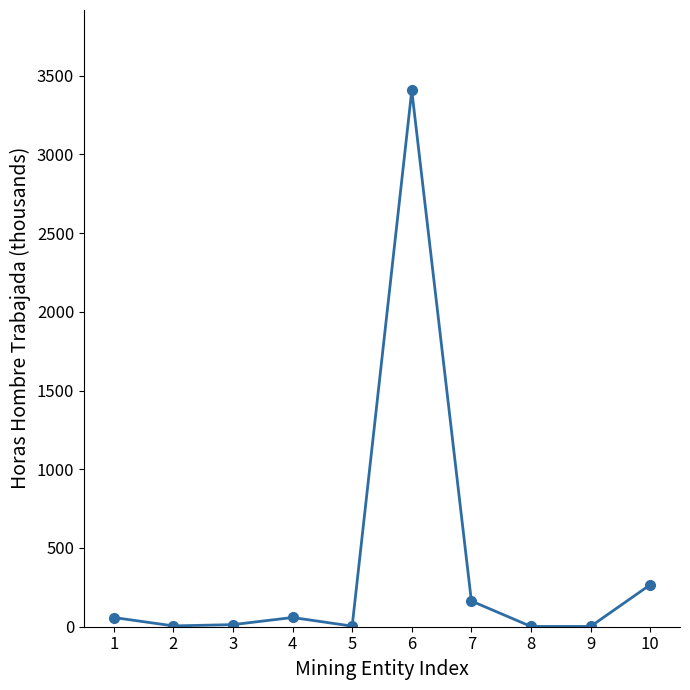

At which label does the data first exceed 58?

1